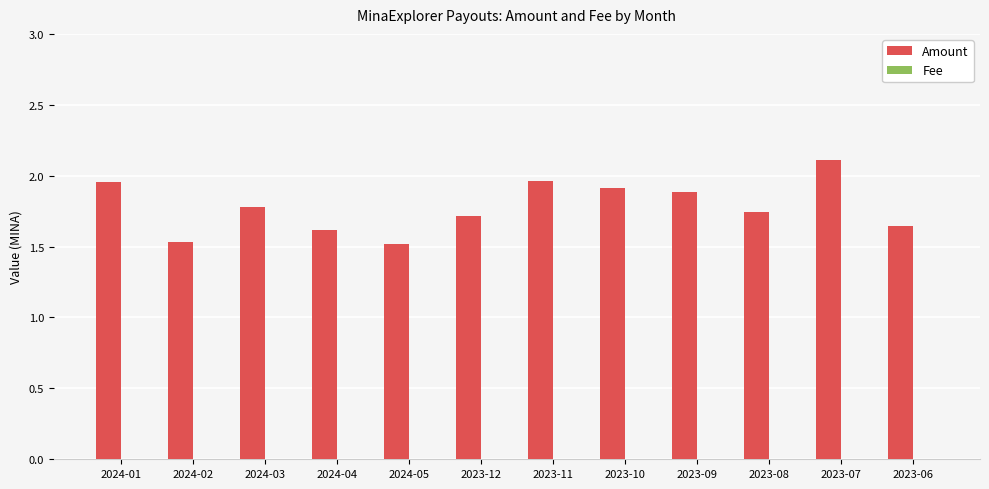

The Amount series shows 2.8 at 2023-07. True or false?

False